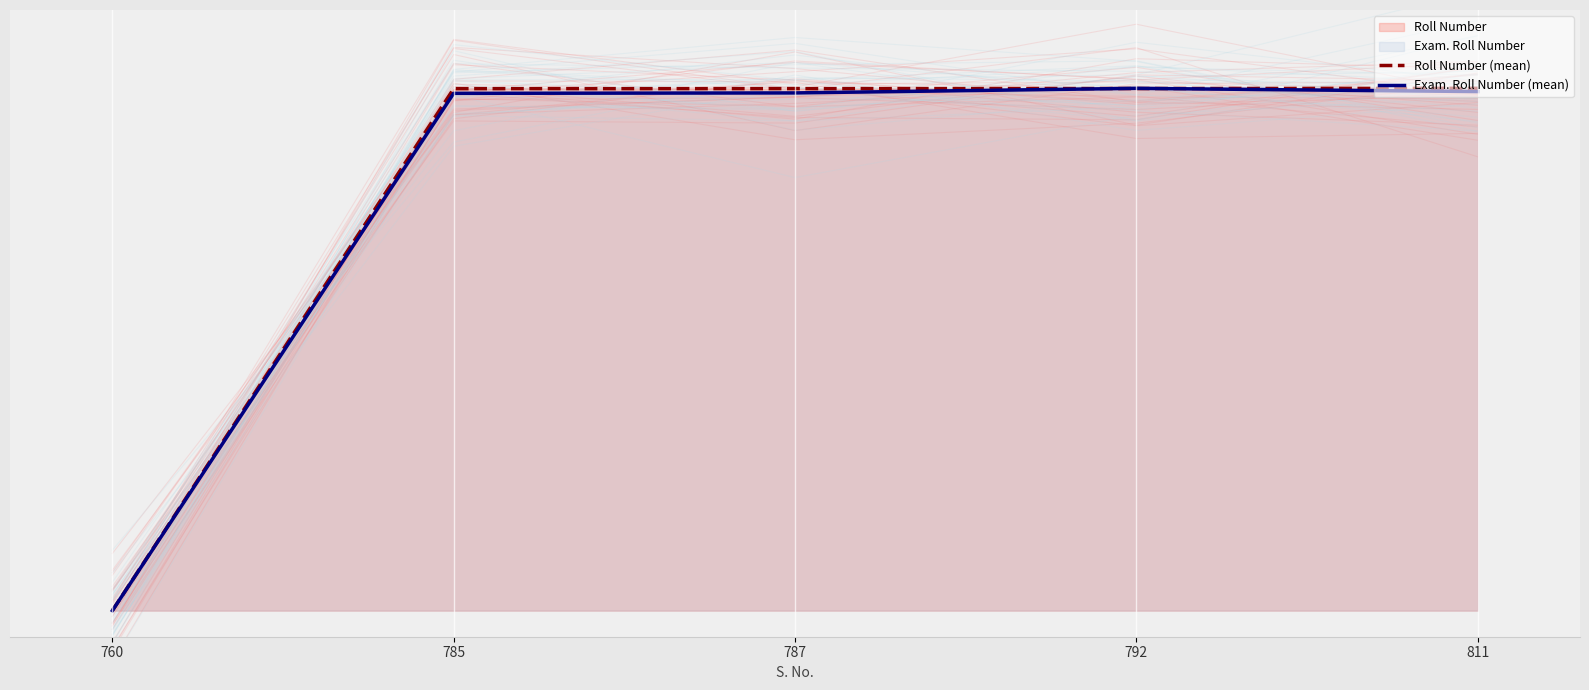

What is the value of the Roll Number (mean) point at the 4th from the left?

1.0